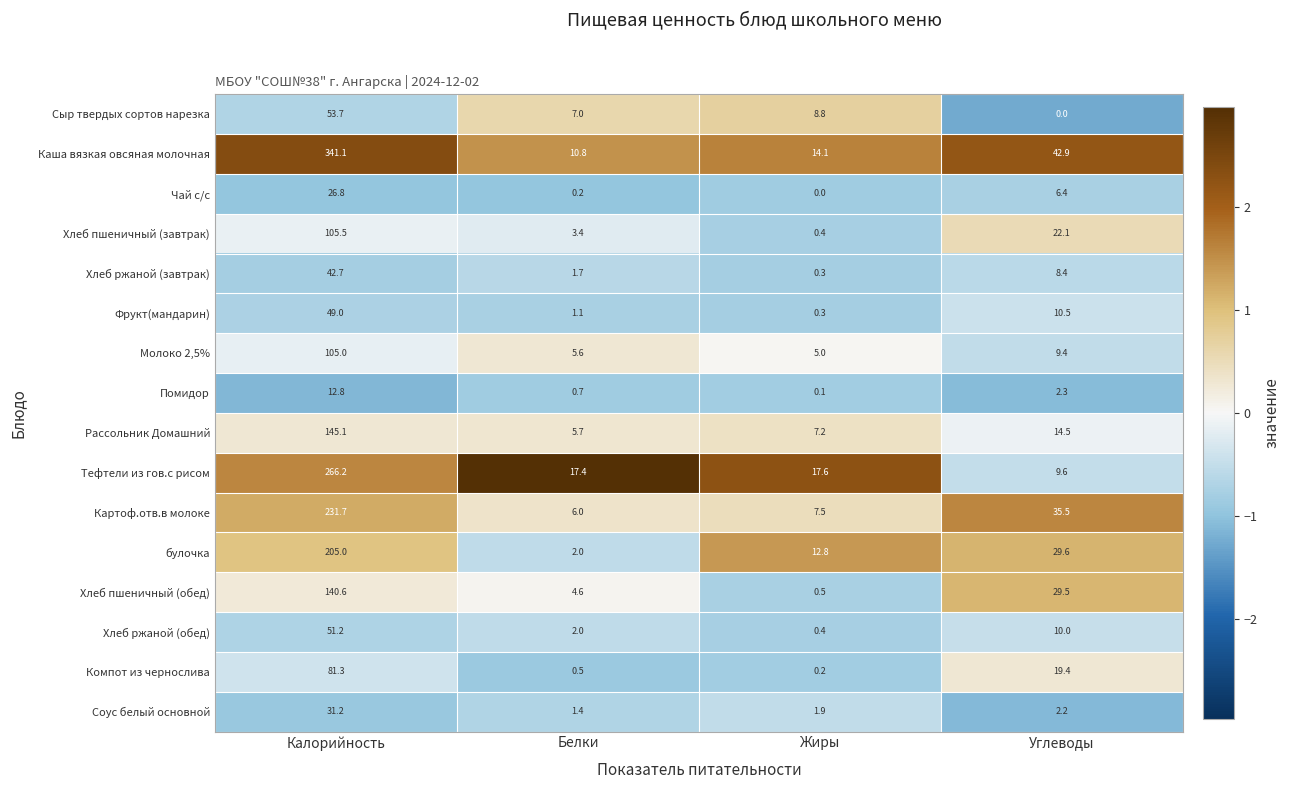

Read the Фрукт(мандарин) value at Углеводы.

10.5